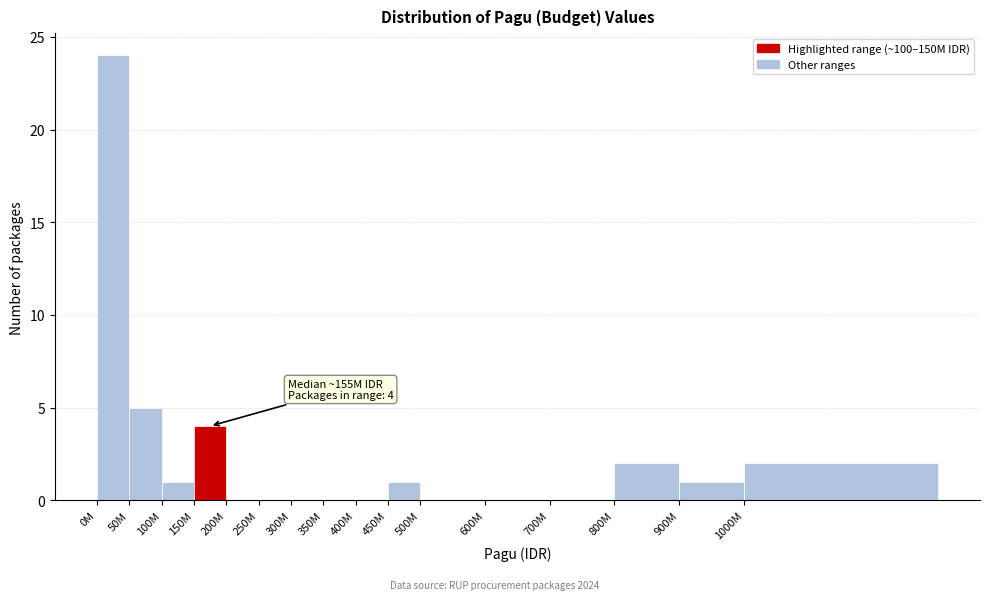

Reading left to right, list all the values displayed in this chart.

0M=24	50M=5	100M=1	150M=4	200M=0	250M=0	300M=0	350M=0	400M=0	450M=1	500M=0	600M=0	700M=0	800M=2	900M=1	1000M=2